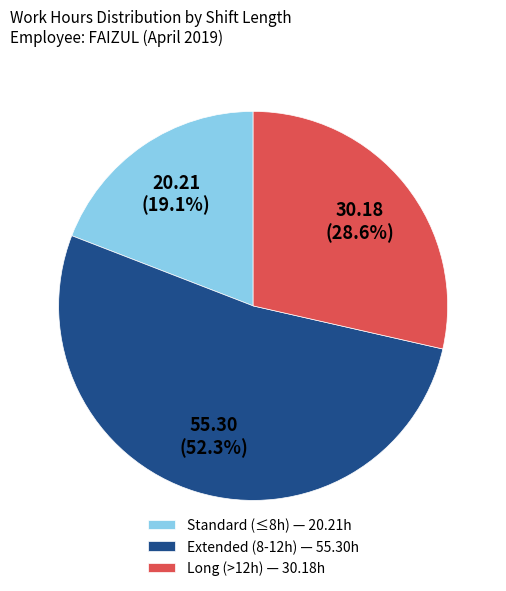

Which category has the biggest portion of the pie?

Extended (8-12h) — 55.30h